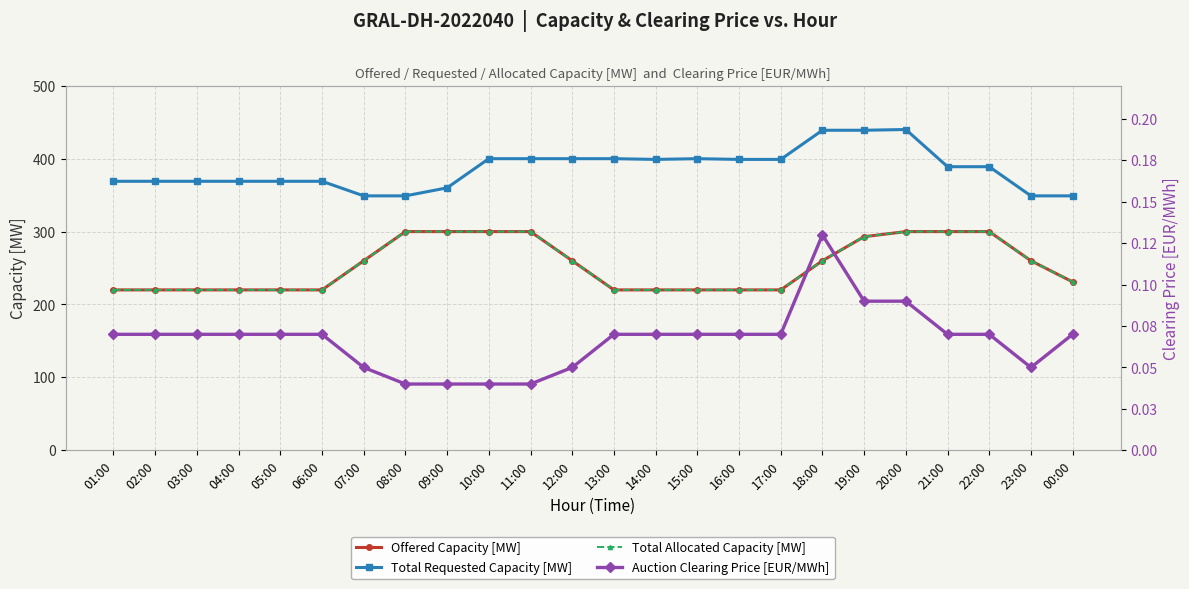

True or false: Total Allocated Capacity [MW] has a value of 293.0 at 19:00.

True